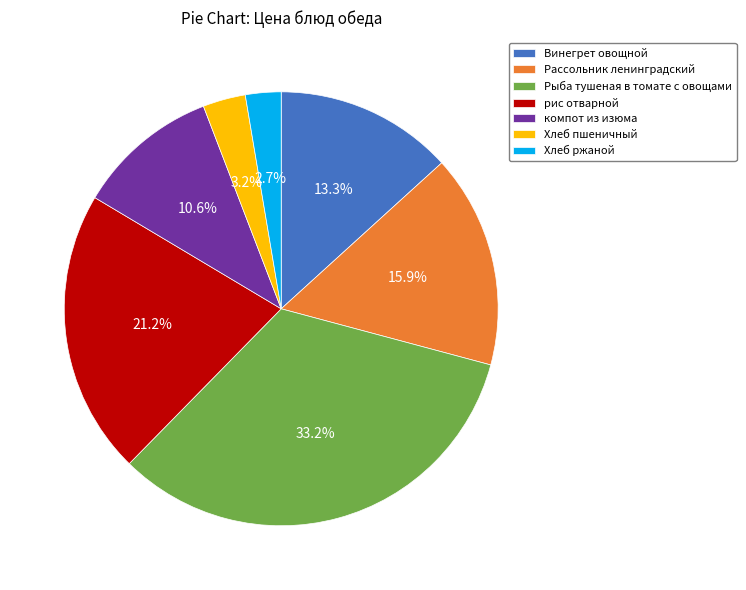

To the nearest percent, what is the average slice percentage?

14%